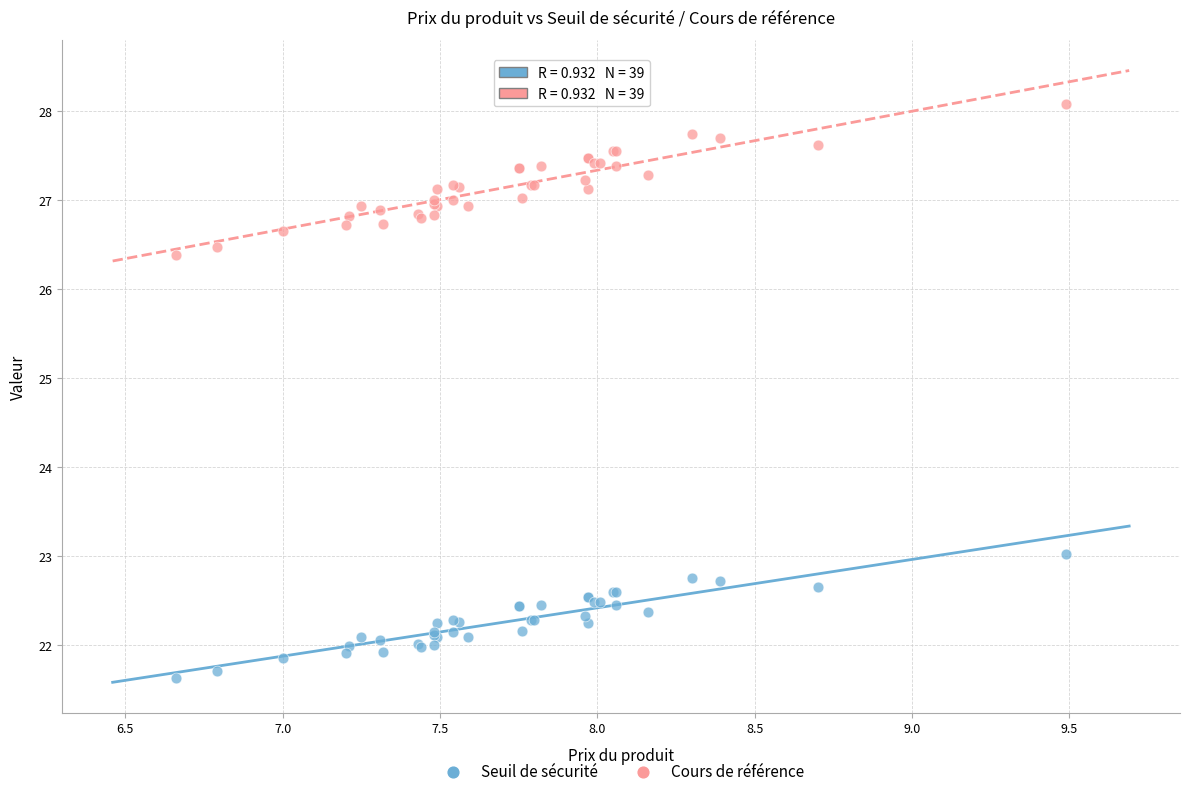

Which series reaches the minimum Y coordinate?

Seuil de sécurité